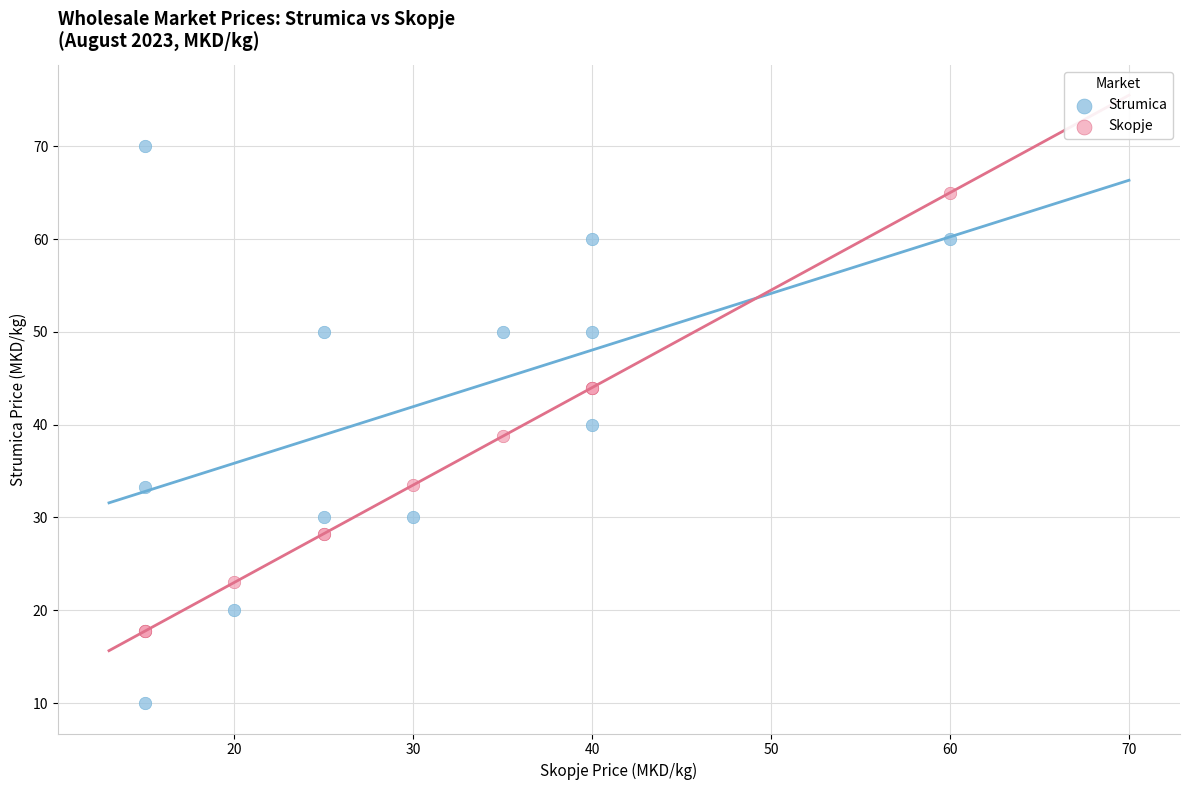

In the Skopje series, what Y value is closest to 41?

38.8